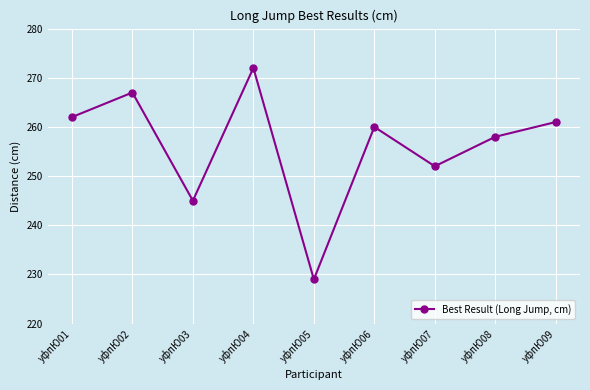

Count the number of categories in the chart.

9